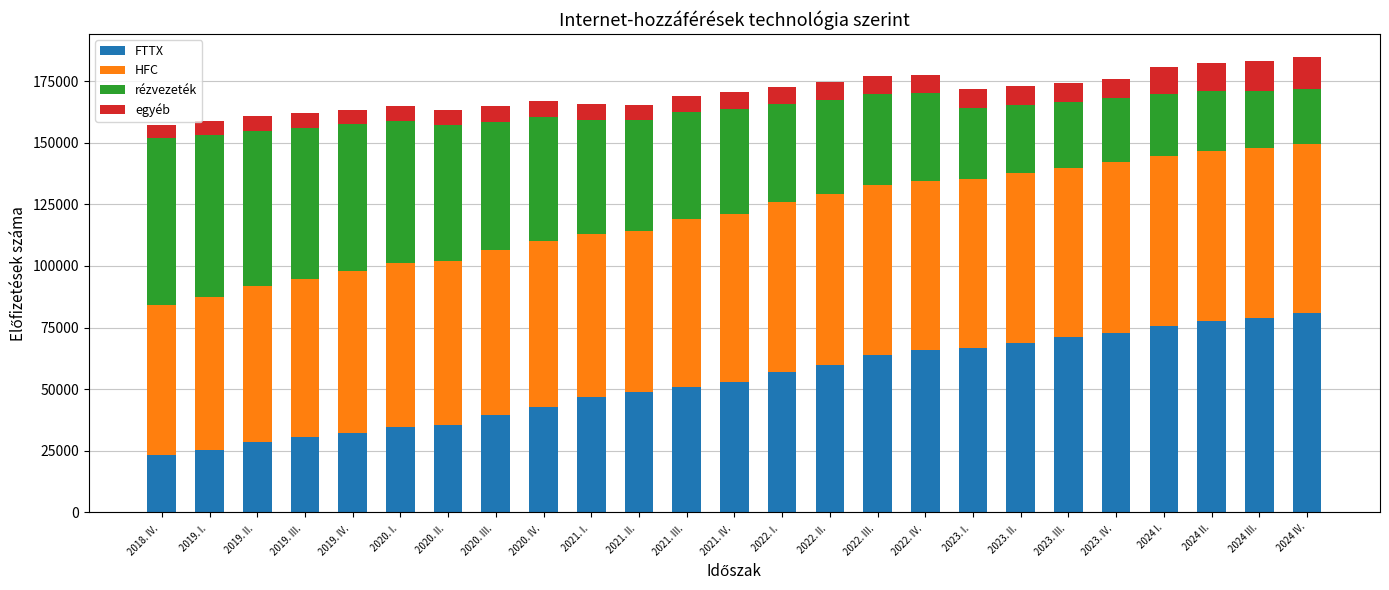

How many series are shown in this chart?

4